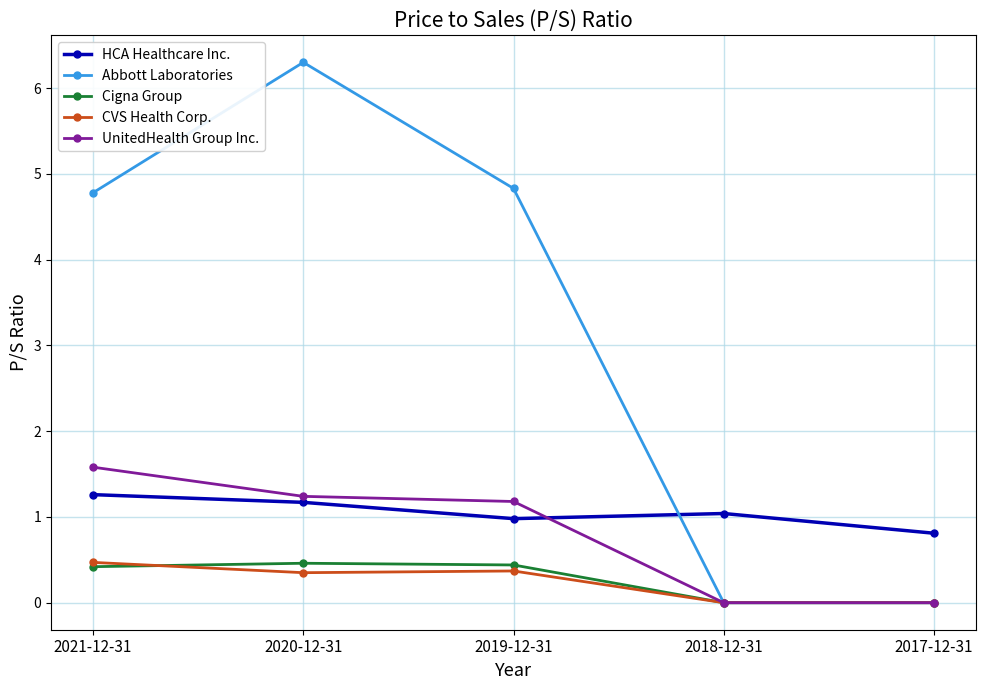

What is the total value across all series at 2018-12-31?

1.0